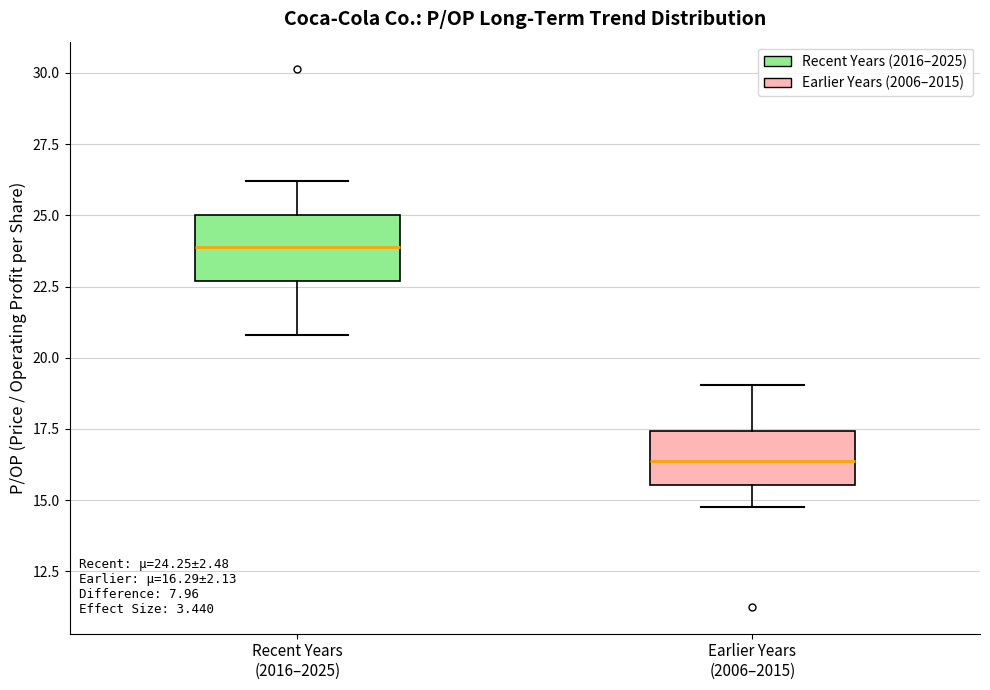

Which box's median line is the lowest?

Earlier Years (2006–2015)